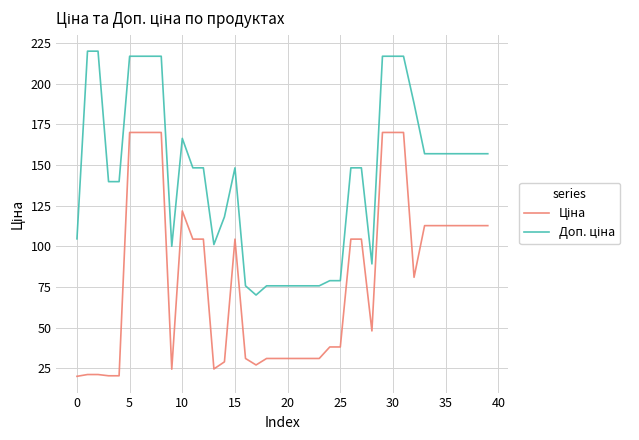

What is the smallest value displayed?

20.0